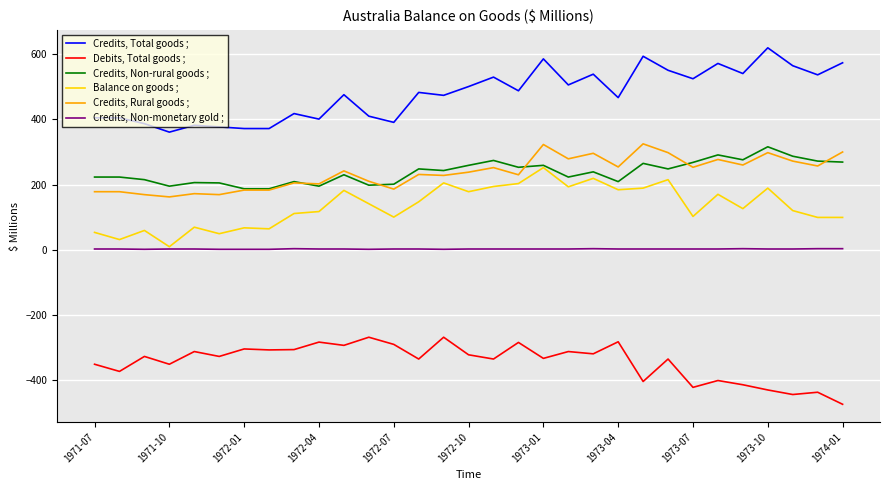

Which series has the largest total across all categories?

Credits, Total goods ;